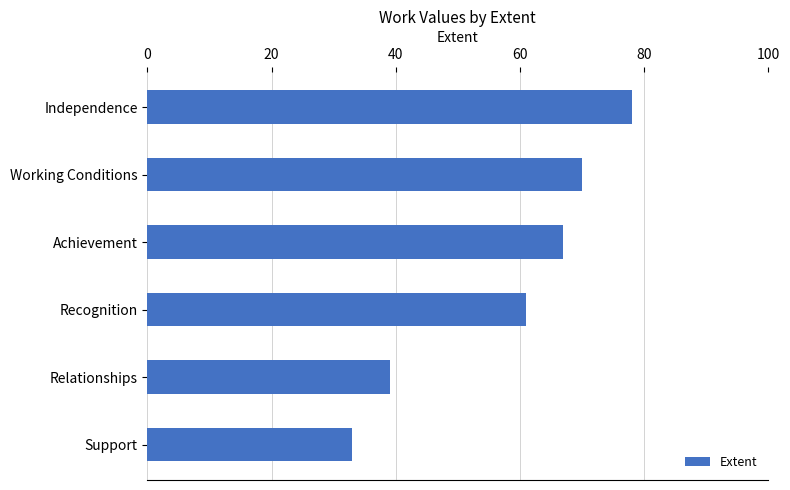

Approximately how many times larger is the value at Recognition compared to Achievement?

0.9